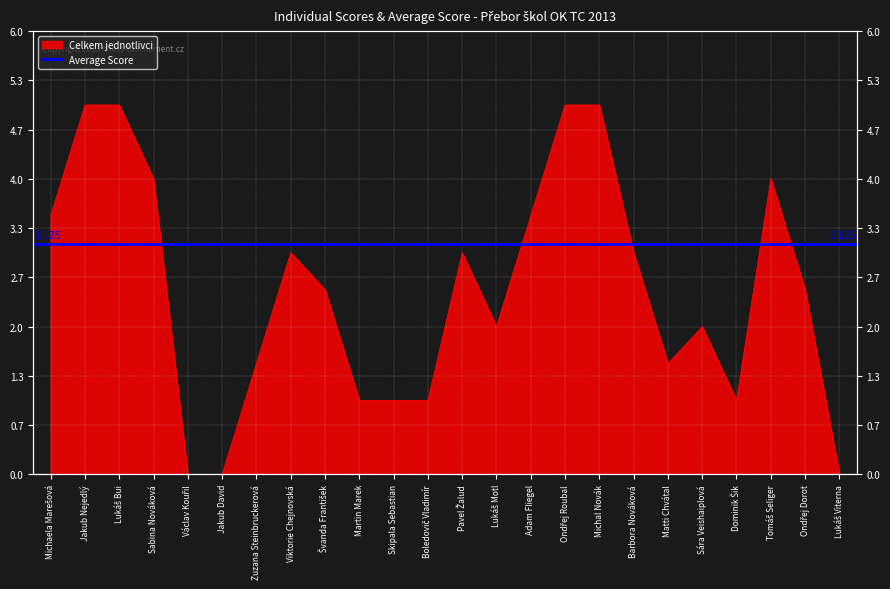

What is the sum of the values at Václav Kouřil and Michaela Marešová?

3.5